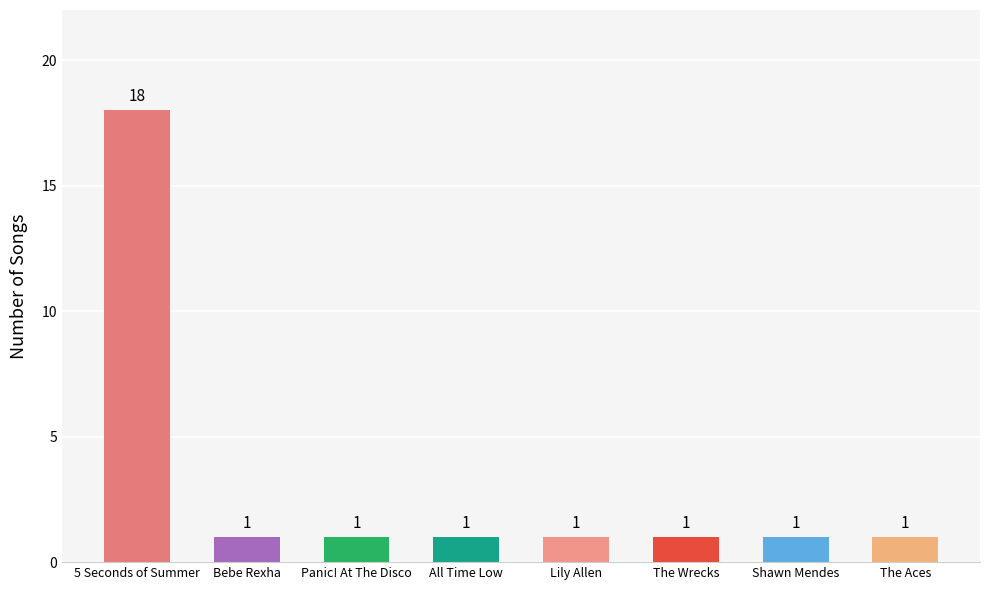

How many bars are there in total?

8